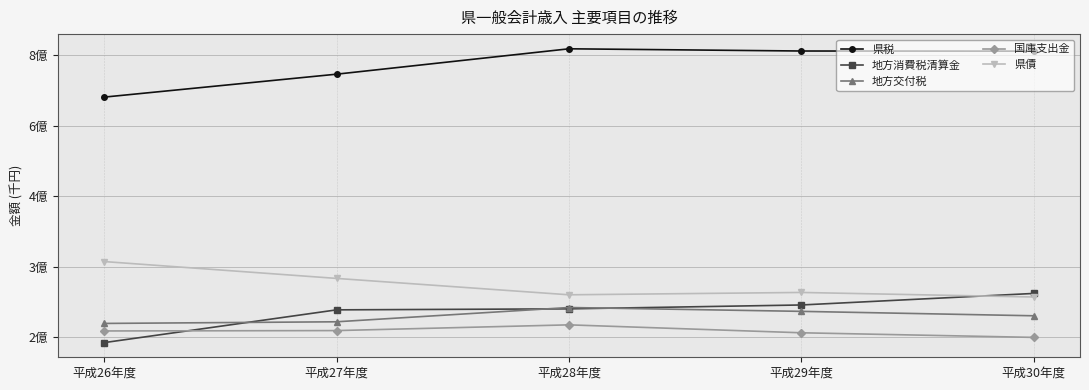

What is the label of the 5th point from the right?

平成26年度